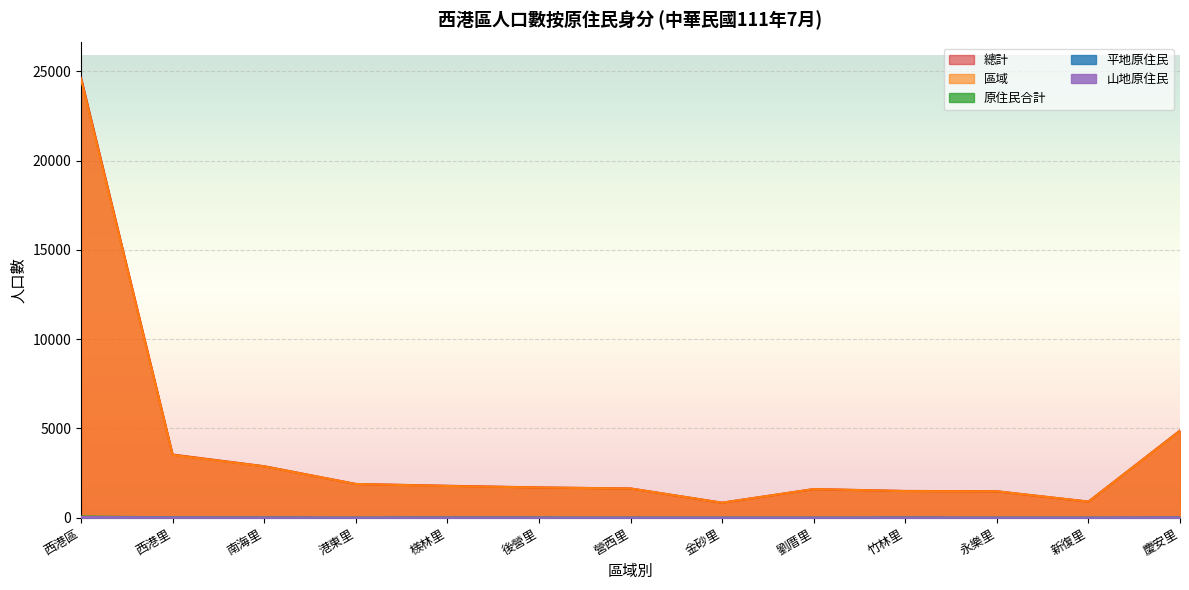

What is the total value across all series at 竹林里?

3006